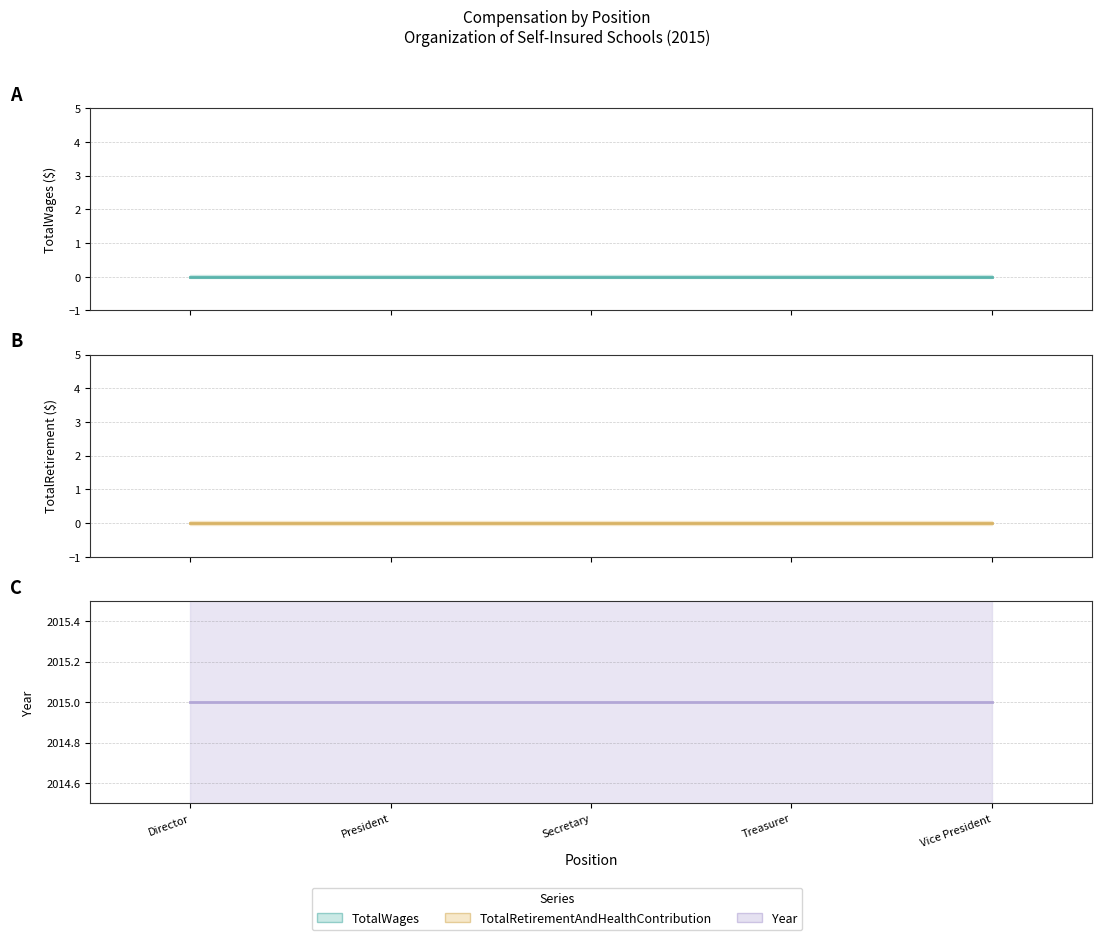

How many lines are shown in the chart?

3